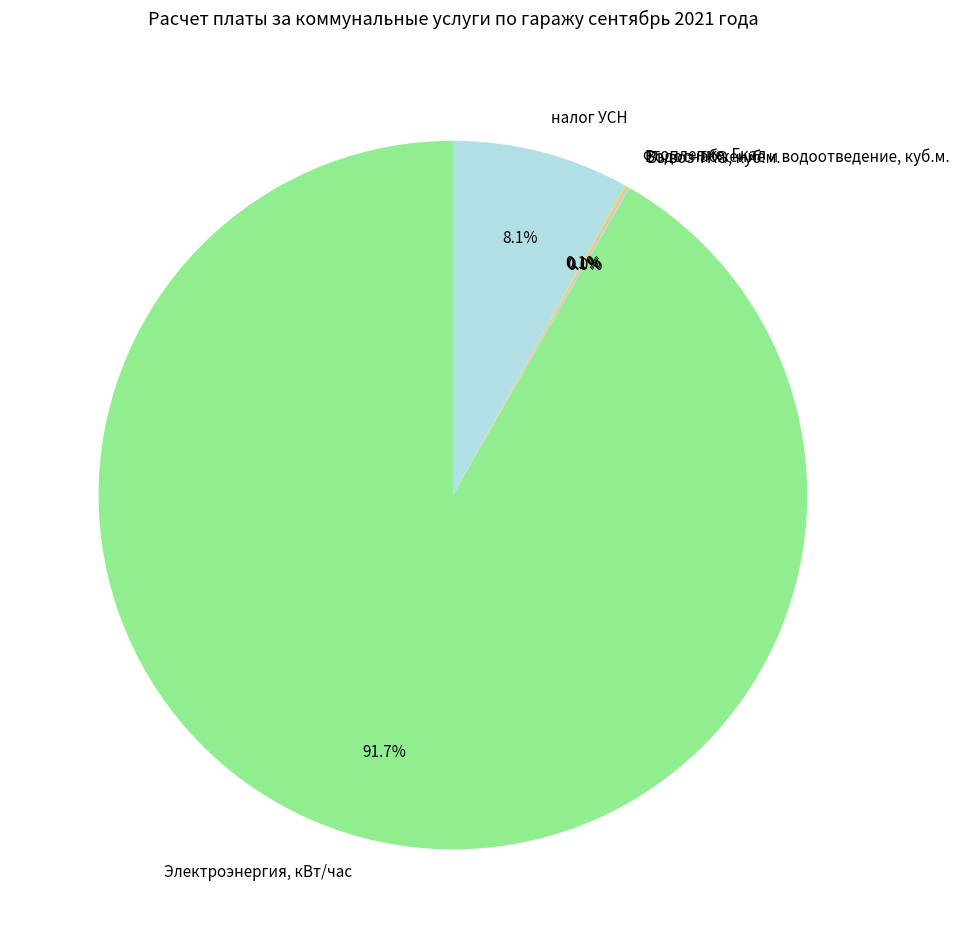

Is there any slice that represents more than half of the pie?

Yes